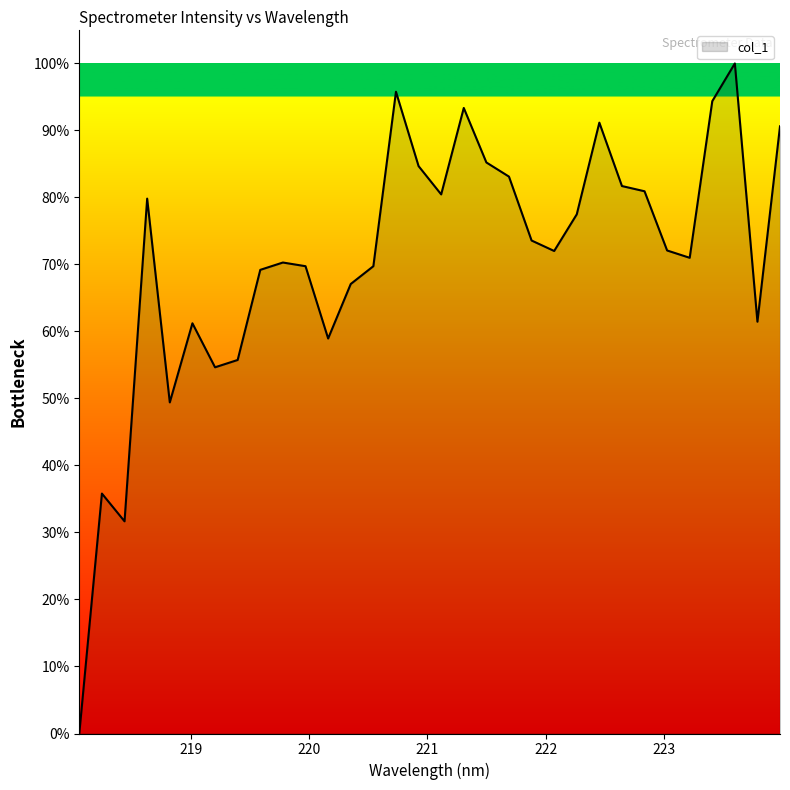

What is the difference between the maximum and minimum values?

100.0